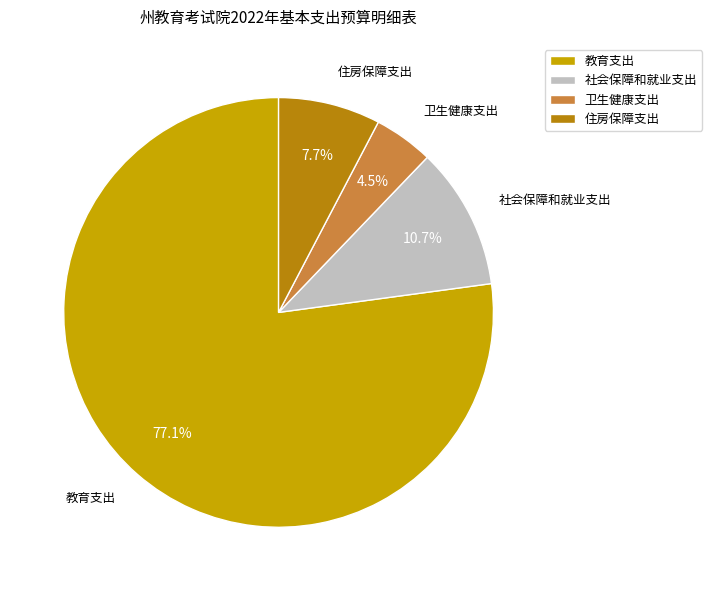

The 教育支出 slice represents 86% of the pie. True or false?

False